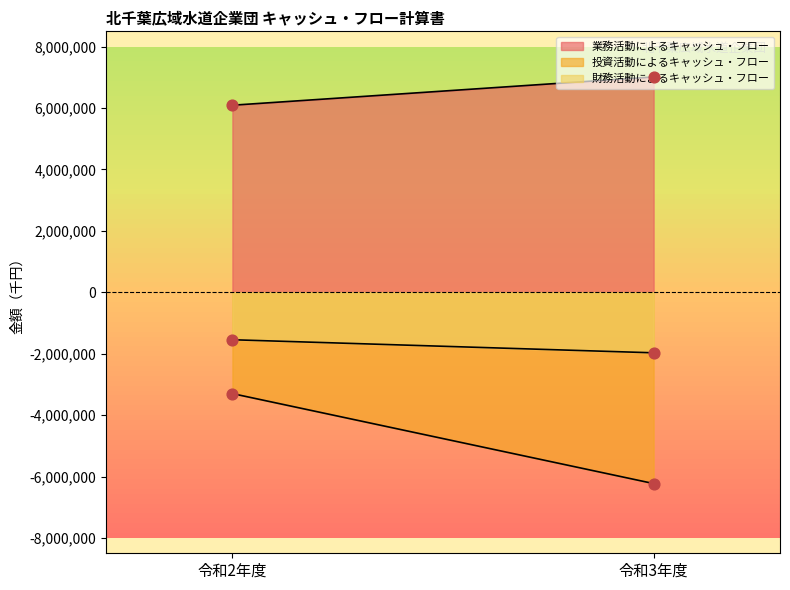

Which series reaches the minimum Y coordinate?

投資活動によるキャッシュ・フロー